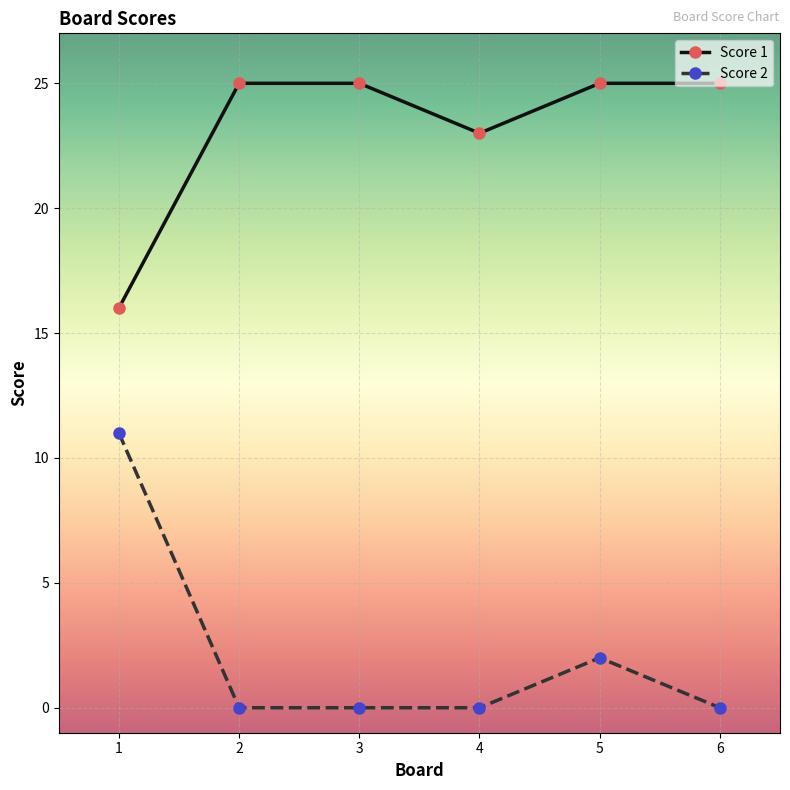

The value of Score 1 at 3 is 25. True or false?

True